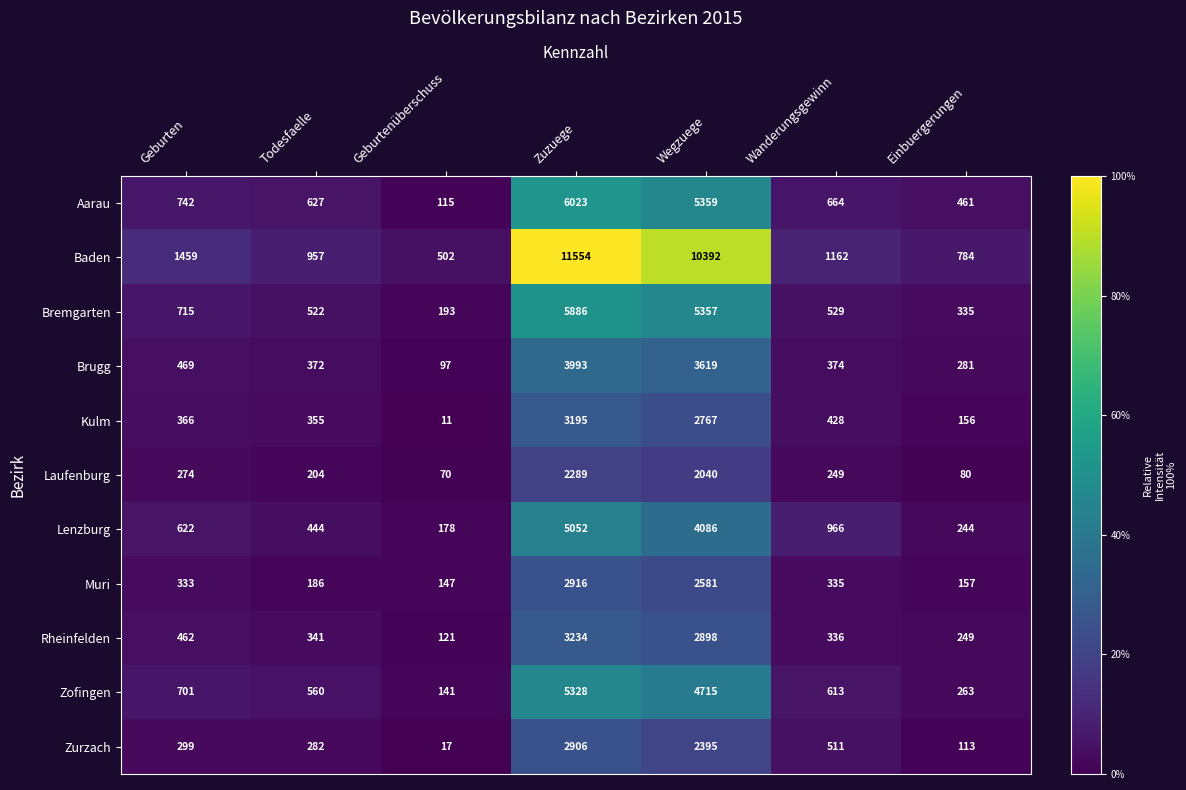

Read the Rheinfelden value at Wegzuege.

2898